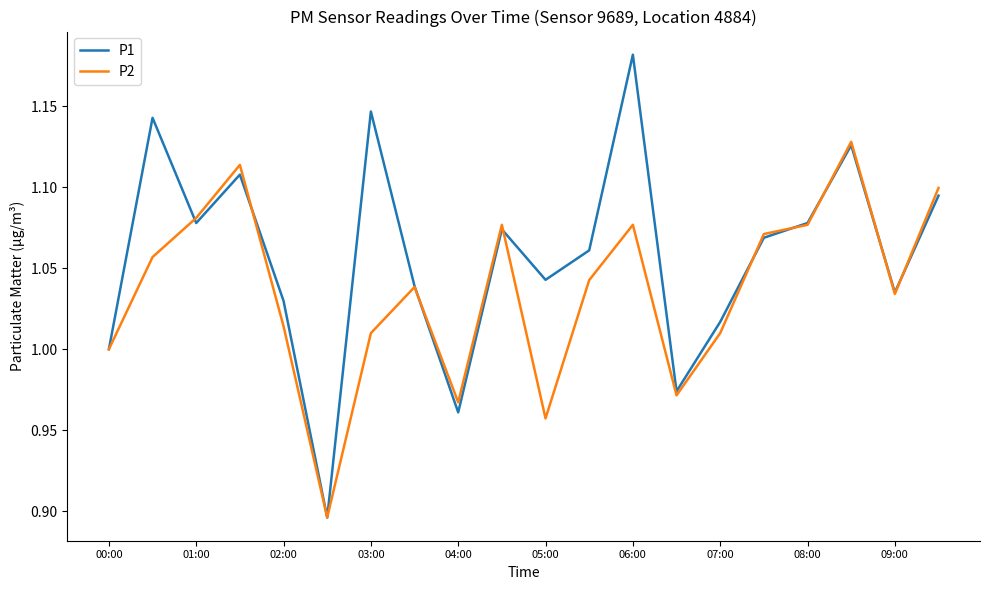

Which series has the largest range (max minus min)?

P1